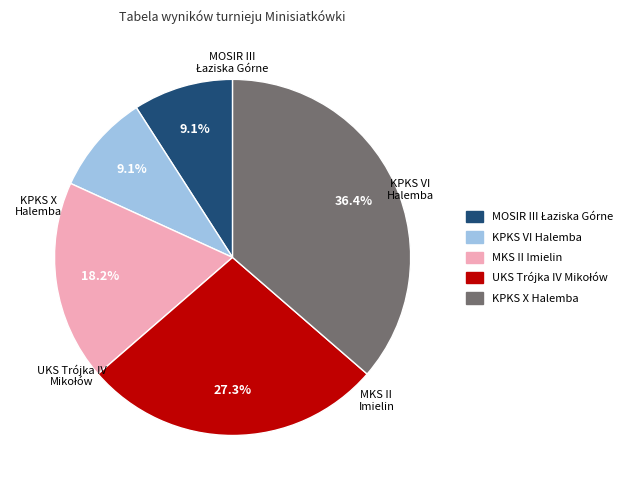

How many segments does this pie chart have?

5